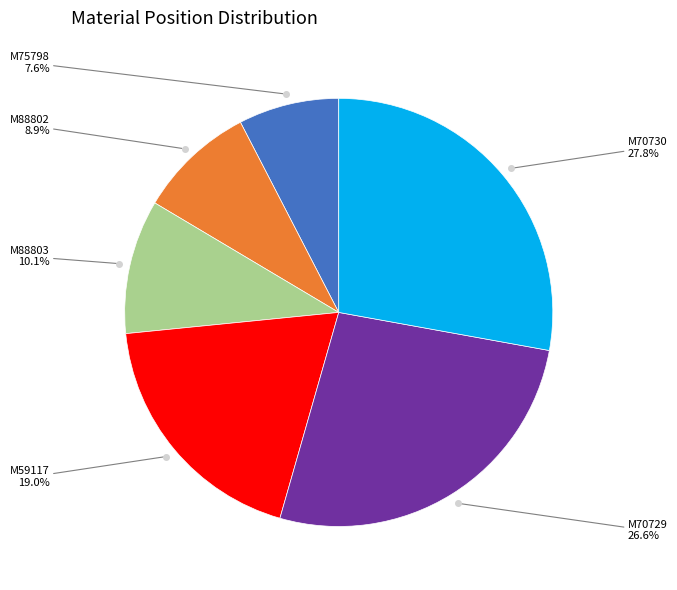

Which slice is the largest?

M70730